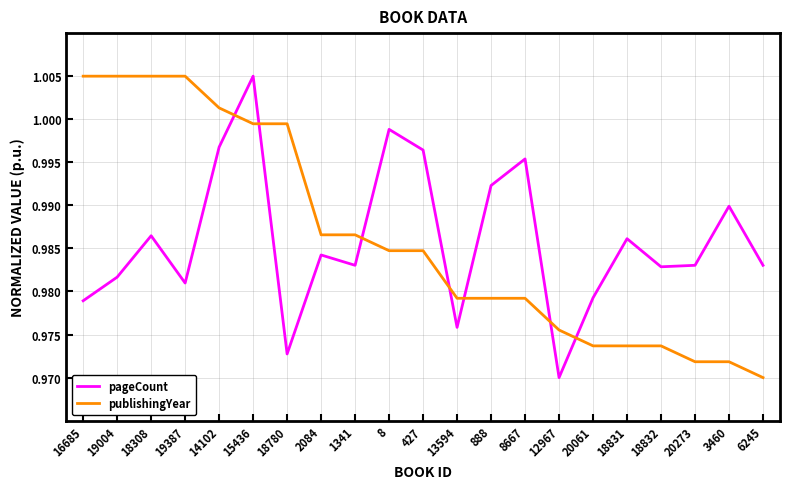

How many intersections are there between pageCount and publishingYear?

7